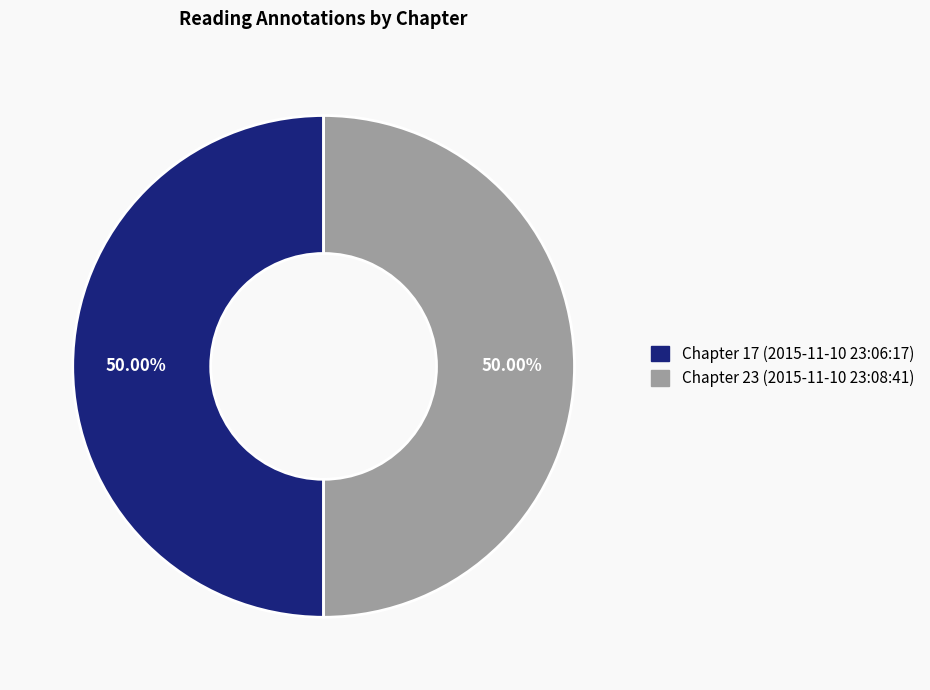

What percentage is NOT represented by Chapter 17 (2015-11-10 23:06:17)?

50.0%